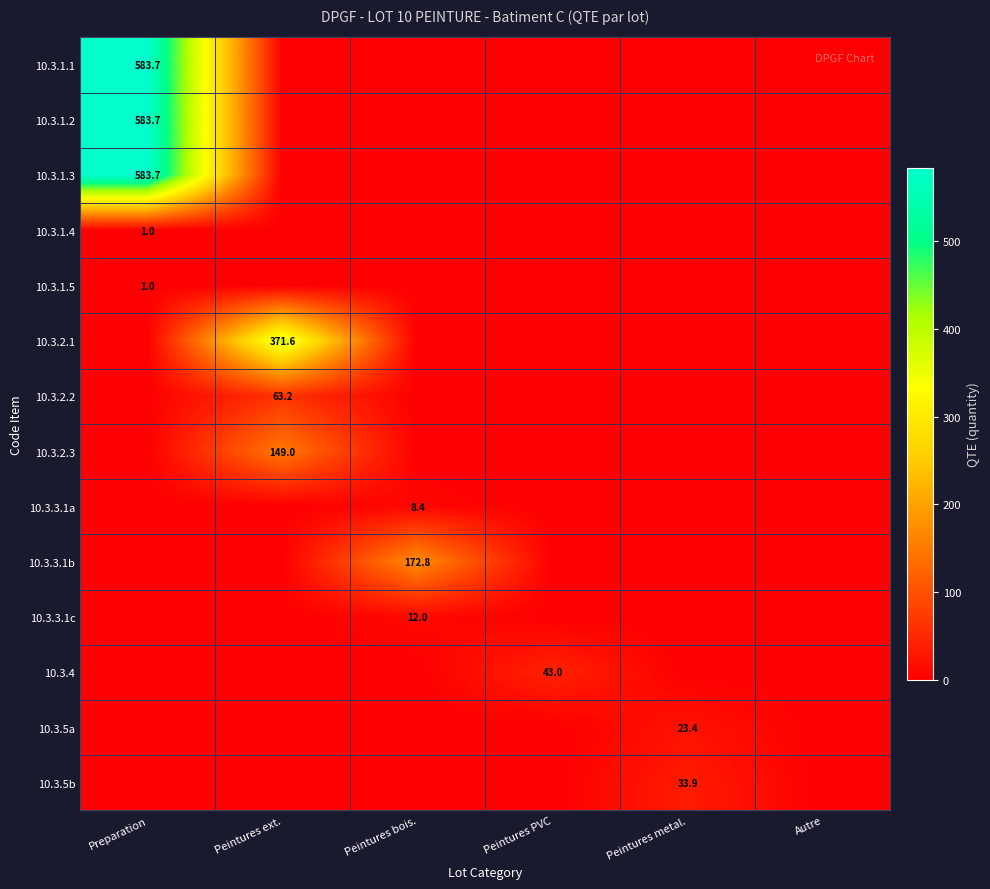

Rank the series at Peintures metal. from highest to lowest value.

10.3.5b, 10.3.5a, 10.3.1.1, 10.3.1.2, 10.3.1.3, 10.3.1.4, 10.3.1.5, 10.3.2.1, 10.3.2.2, 10.3.2.3, 10.3.3.1a, 10.3.3.1b, 10.3.3.1c, 10.3.4